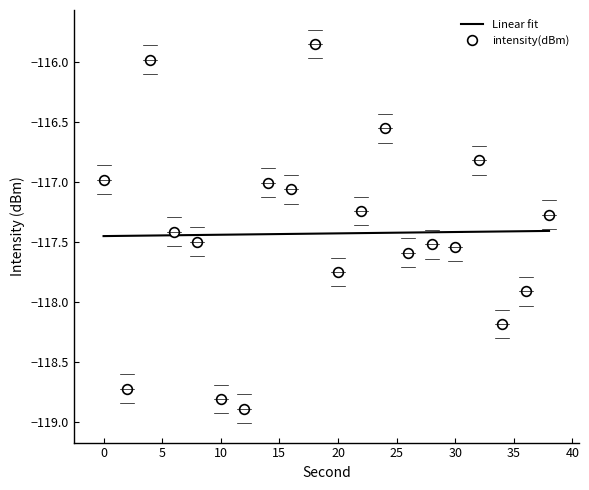

Rank the categories by value from highest to lowest.

18, 4, 24, 32, 0, 14, 16, 22, 38, 6, 8, 28, 30, 26, 20, 36, 34, 2, 10, 12